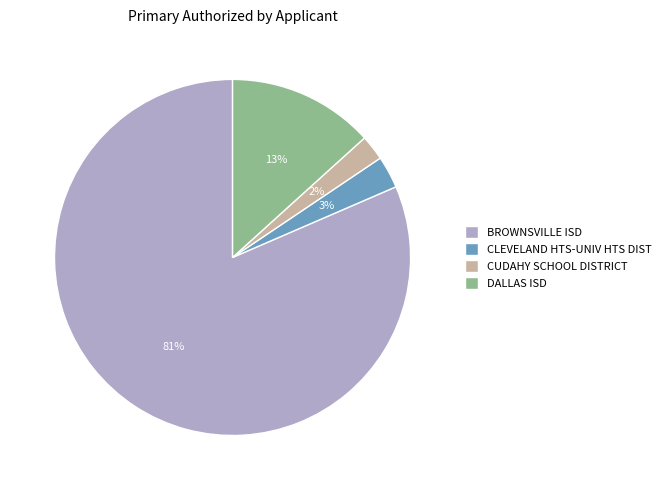

Do CLEVELAND HTS-UNIV HTS DIST and CUDAHY SCHOOL DISTRICT together represent more than half of the pie?

No